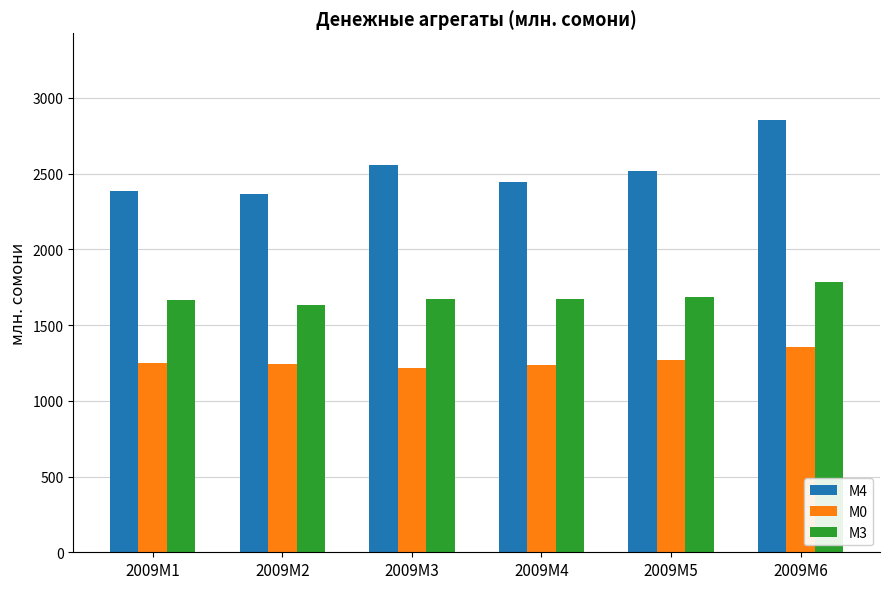

What are all the series names shown in the legend?

М4, М0, М3